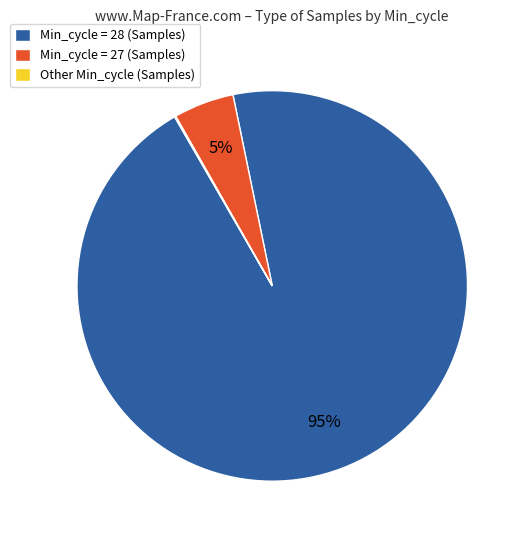

Which slice is the largest?

Min_cycle = 28 (Samples)